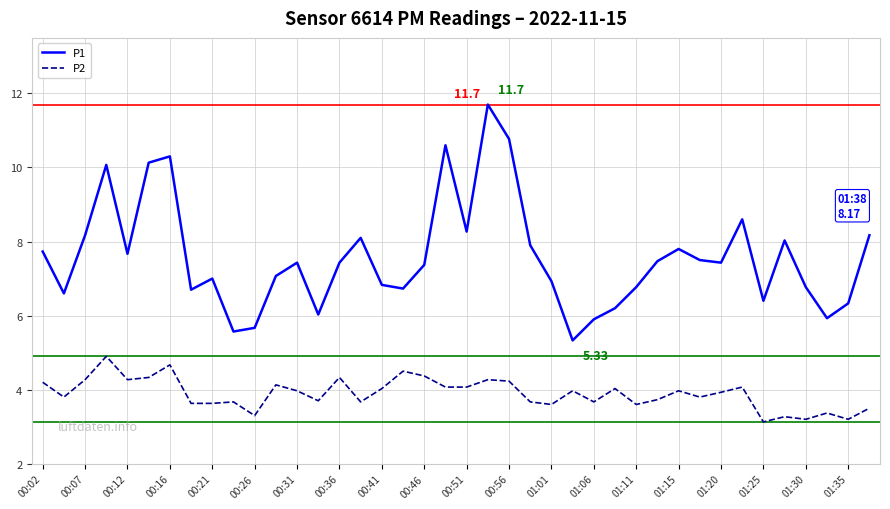

True or false: P2 and P1 cross at least once.

False